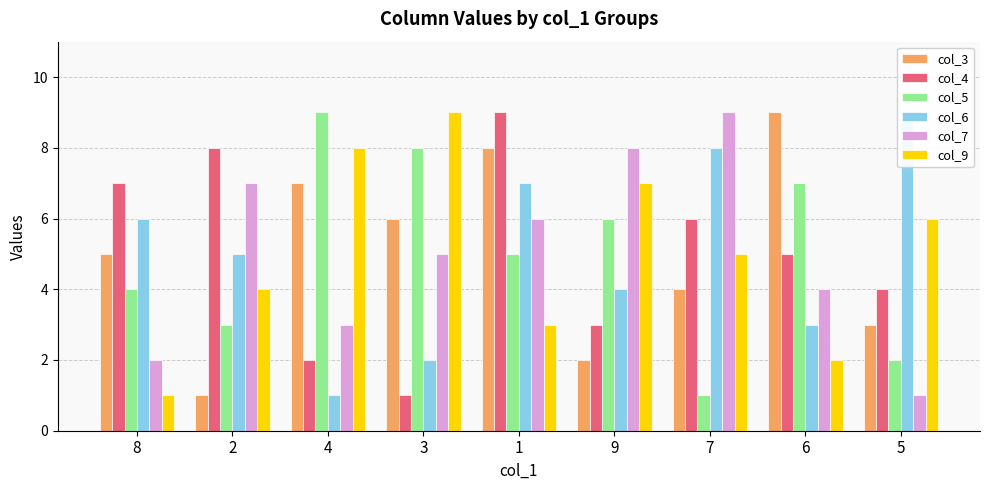

What is the sum of the col_5 values at 8 and 2?

7